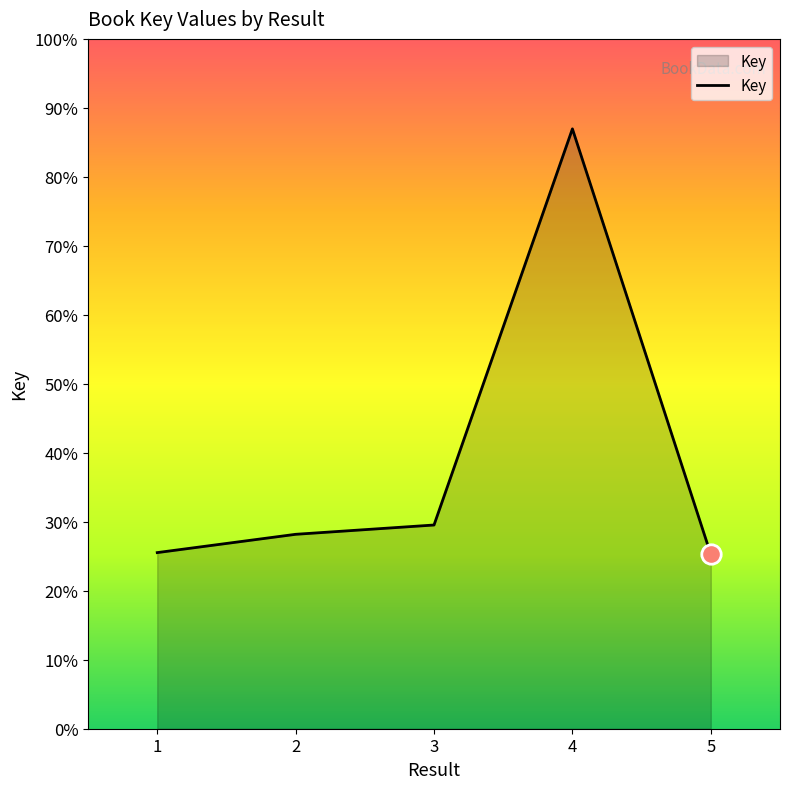

Does the chart display data point markers on the line(s)?

No